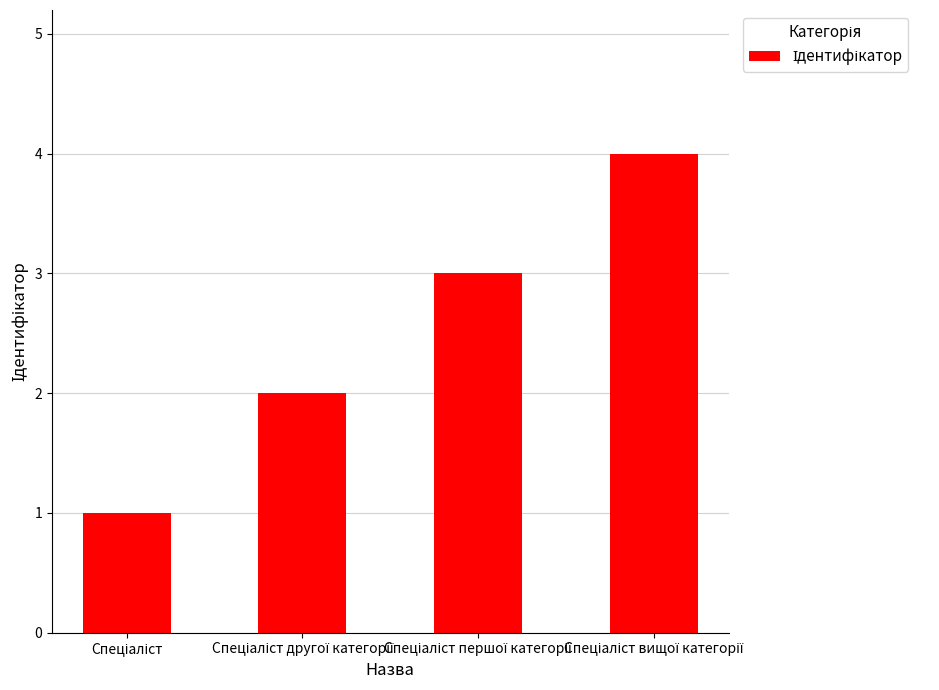

What is the greatest value displayed?

4